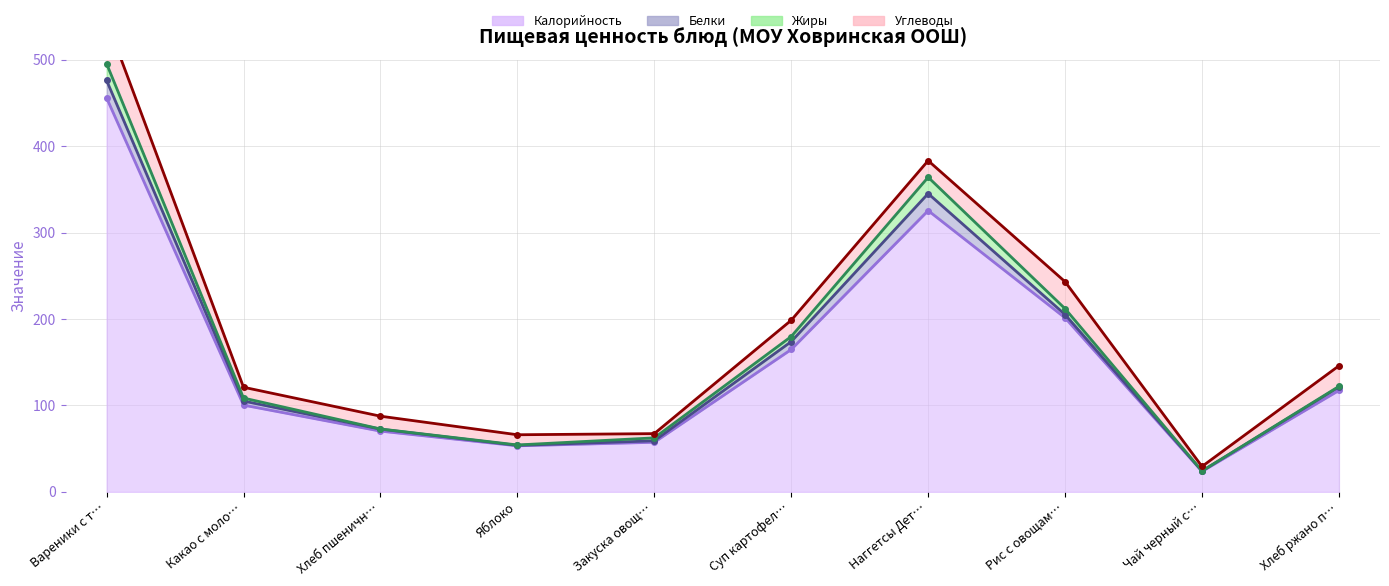

At which category does Жиры reach its first local peak?

Наггетсы Детские